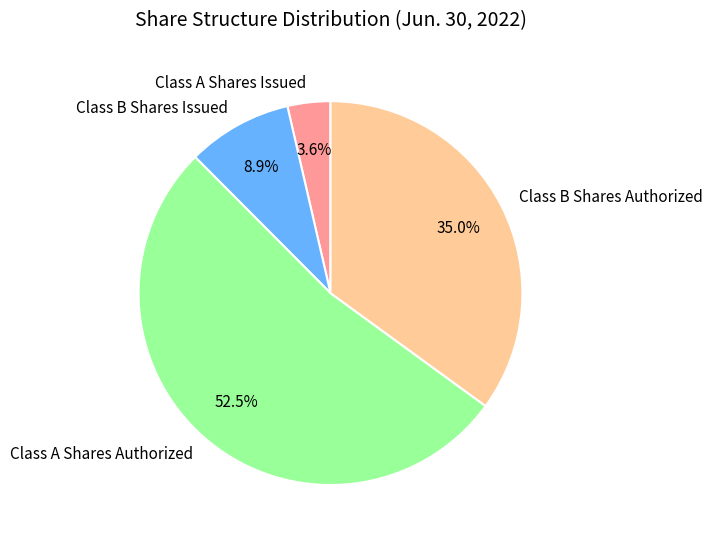

What is the smallest slice in the pie chart?

Class A Shares Issued